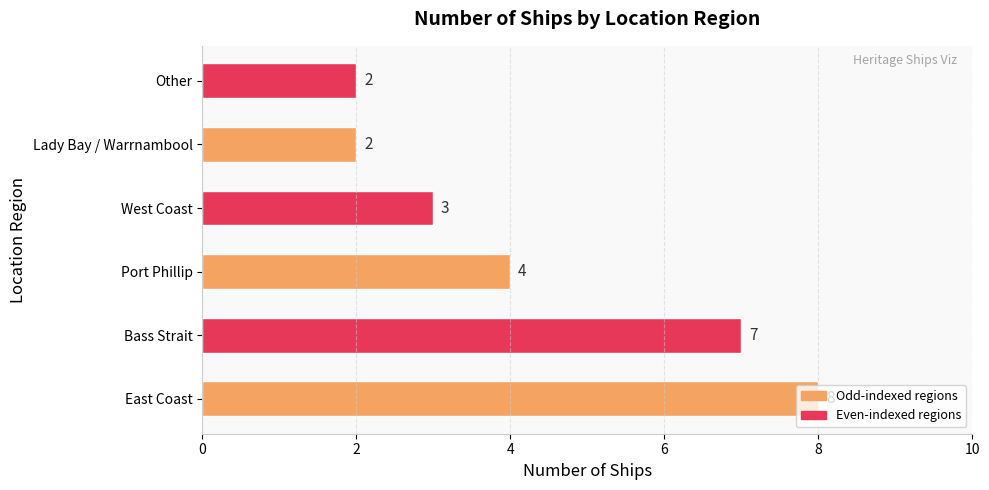

What is the smallest value displayed?

2